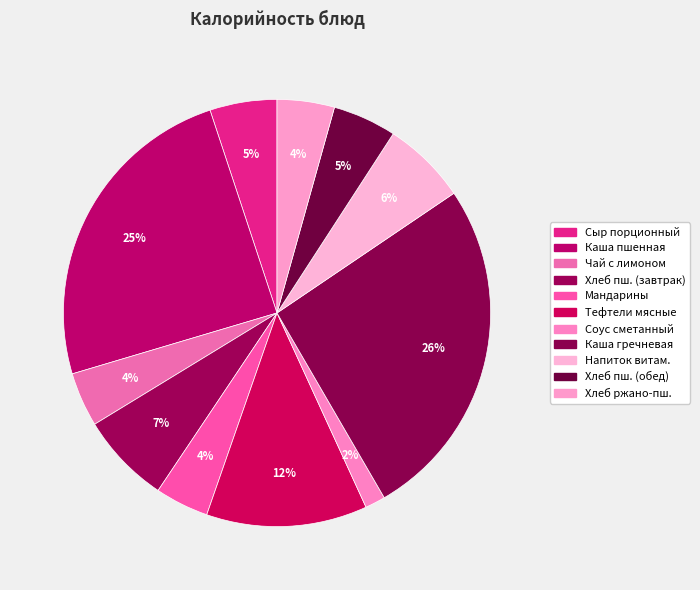

Does any single category account for the majority?

No